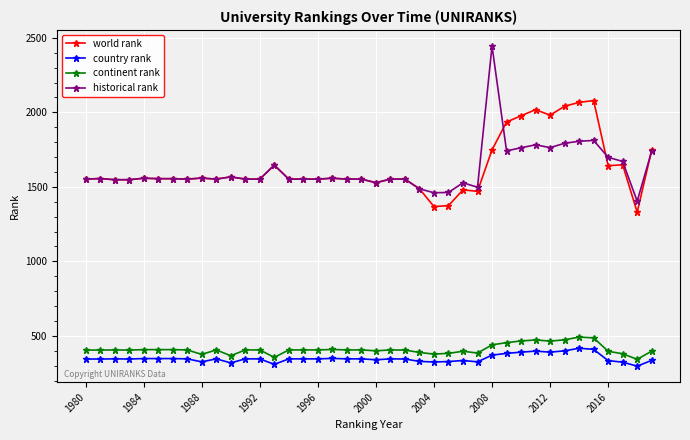

True or false: country rank has more than 1 points higher than both neighbors.

True